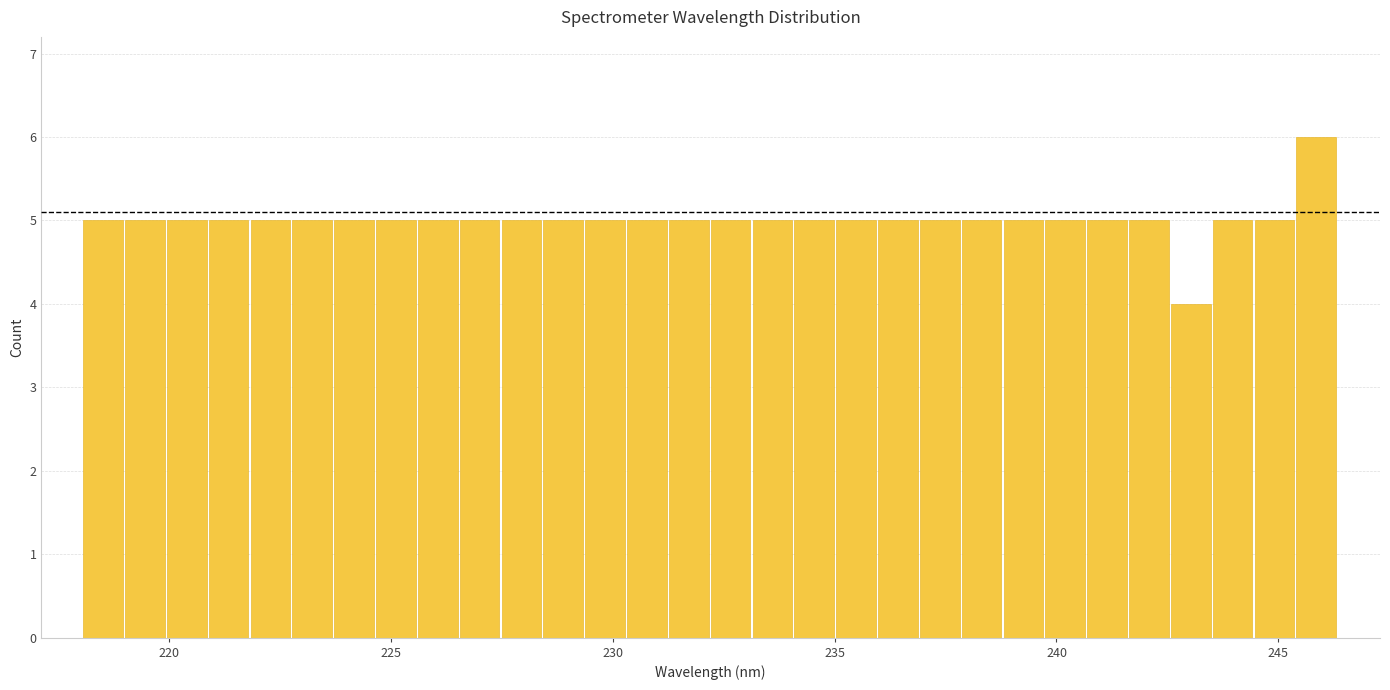

Around what value on the x-axis is the tallest bar? Give the approximate position of its centre, as read against the axis.

246.0